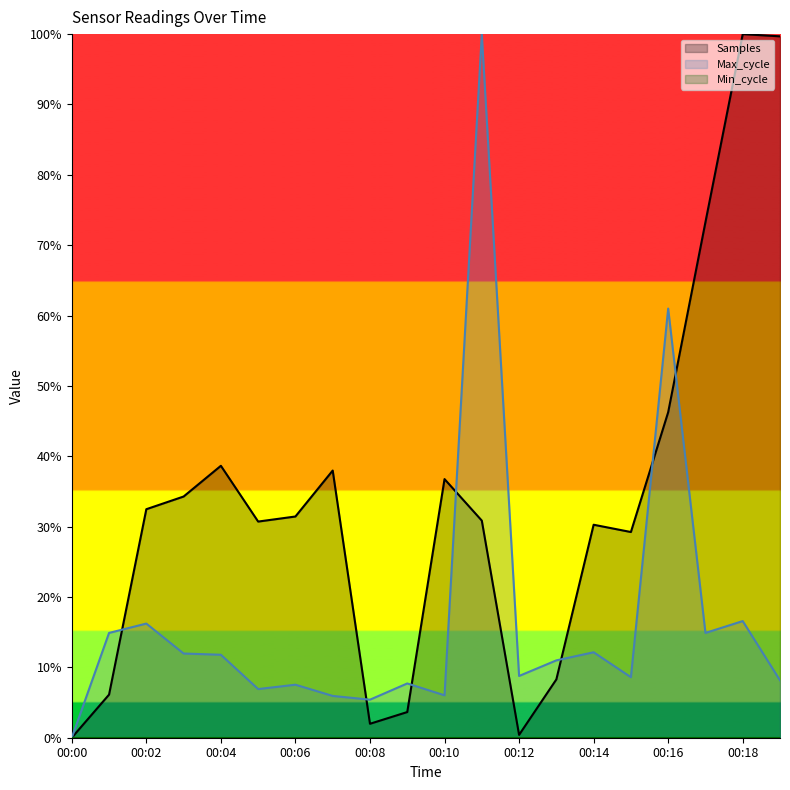

The Samples series shows 0.4 at 00:10. True or false?

True